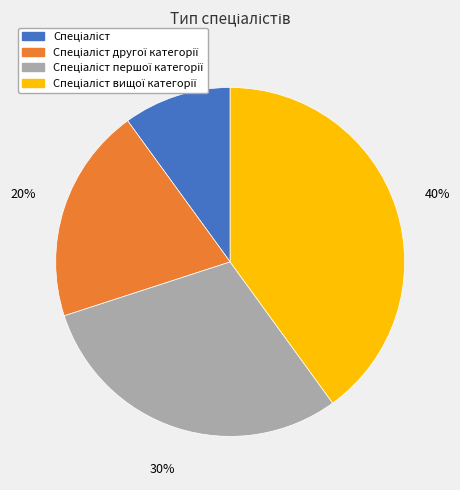

Does any single category account for the majority?

No